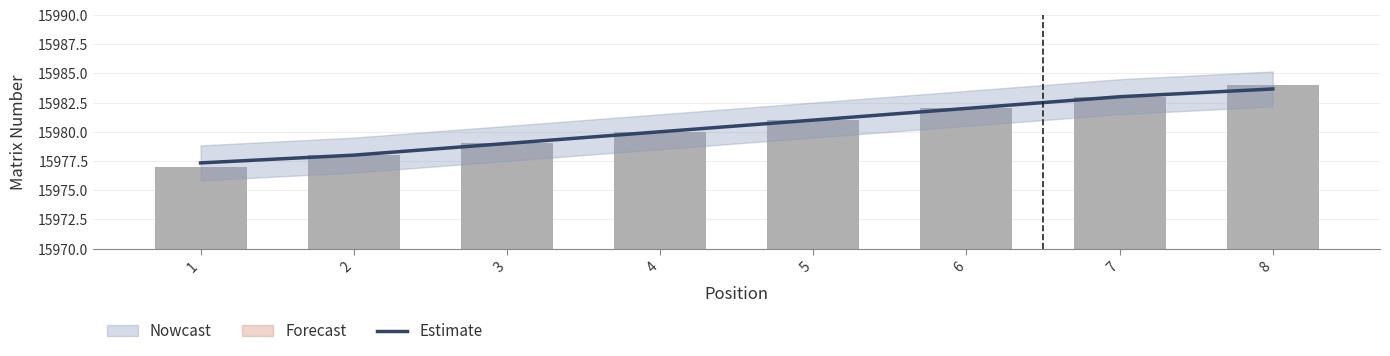

What is the difference between the values at 4 and 2?

2.0